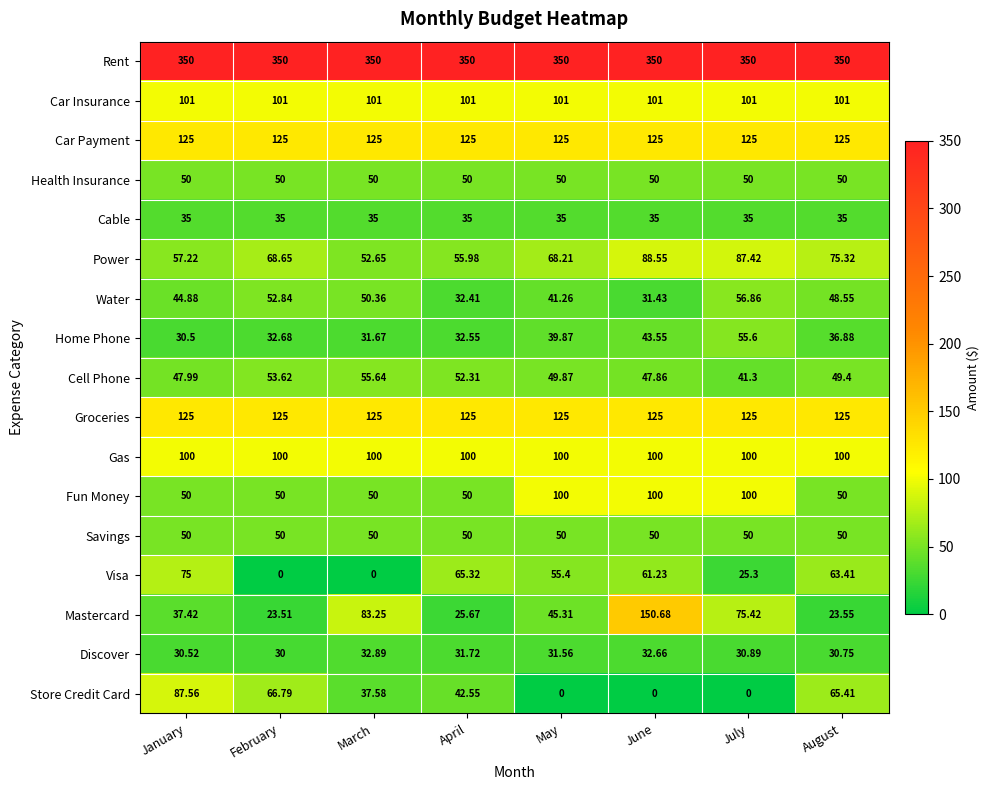

How many values in Store Credit Card are above zero?

5